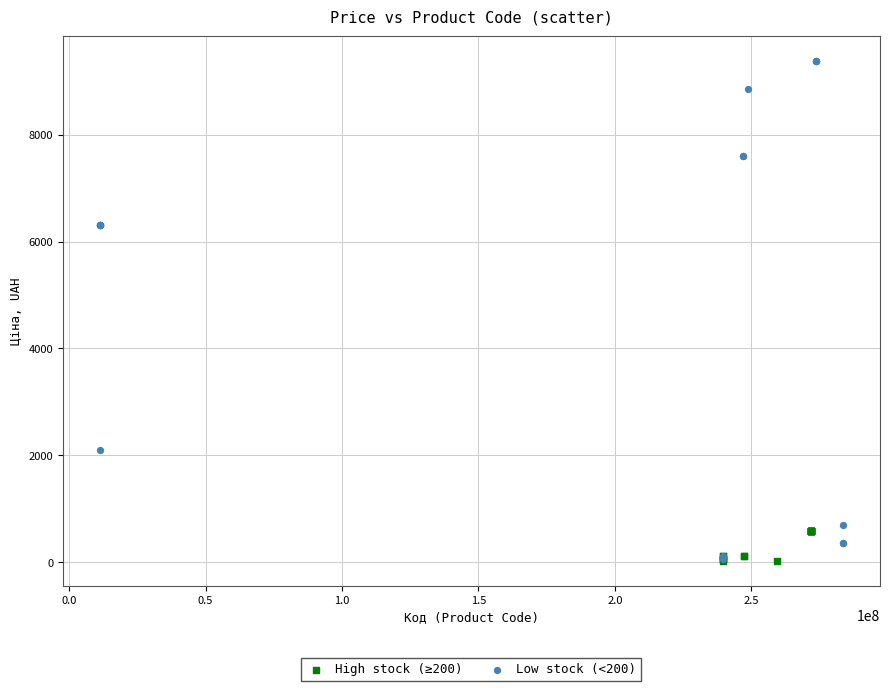

Which series has the widest spread of Y values?

Low stock (<200)